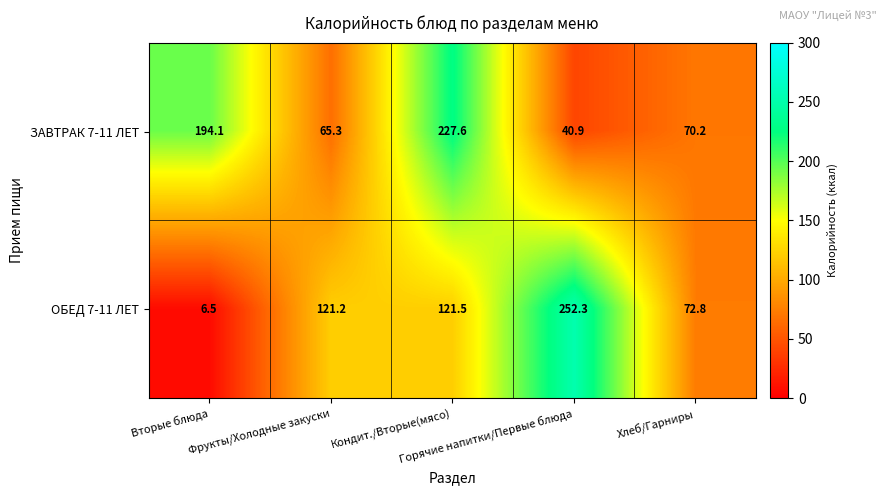

What is the difference between the second highest and second lowest values in the ЗАВТРАК 7-11 ЛЕТ series?

128.8